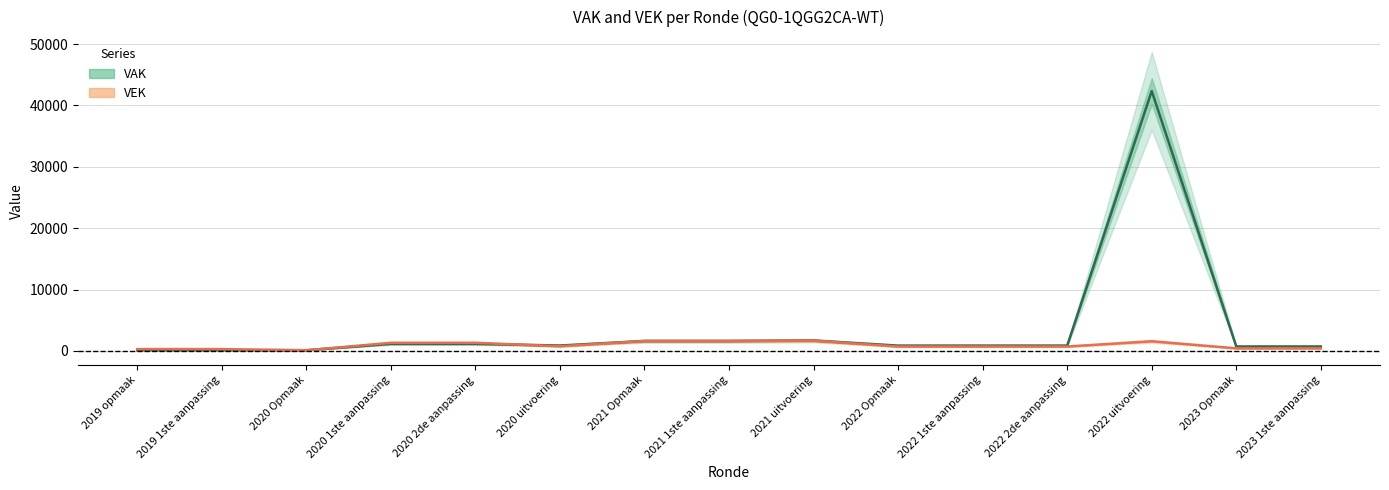

What is the value of the VEK point at the 10th from the left?

722